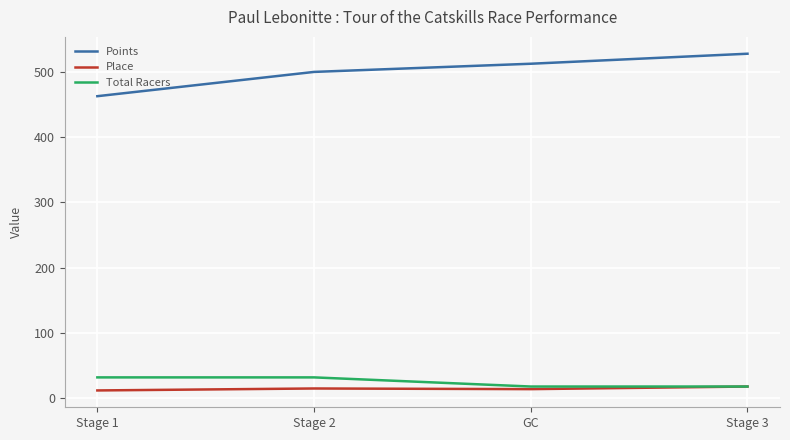

How many values in the Points series exceed 512?

2